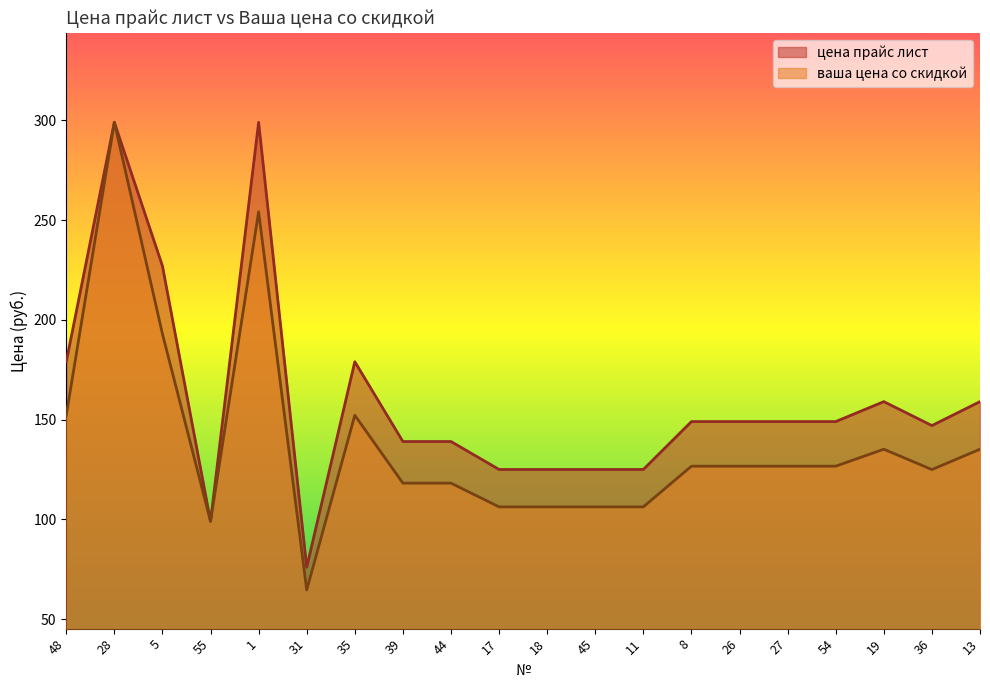

True or false: цена прайс лист and ваша цена со скидкой intersect in this chart.

False